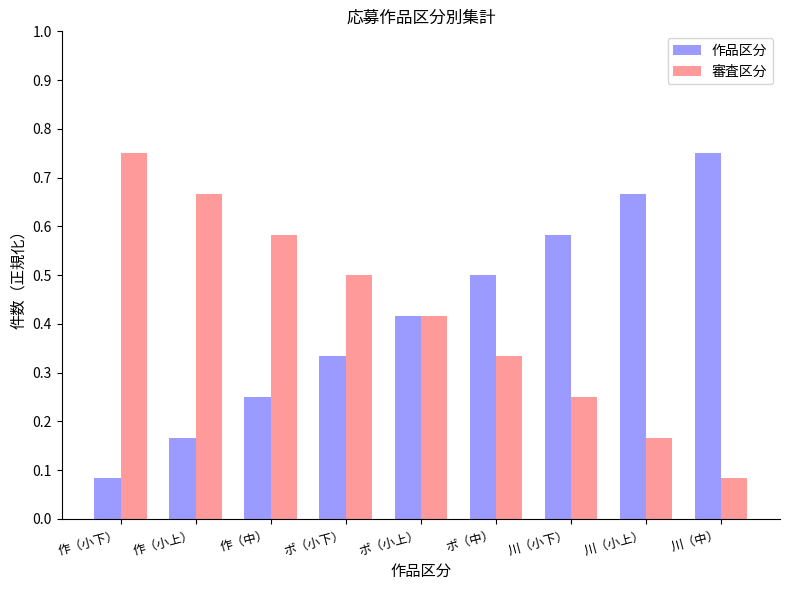

What is the label of the 2nd bar from the left?

作（小上）